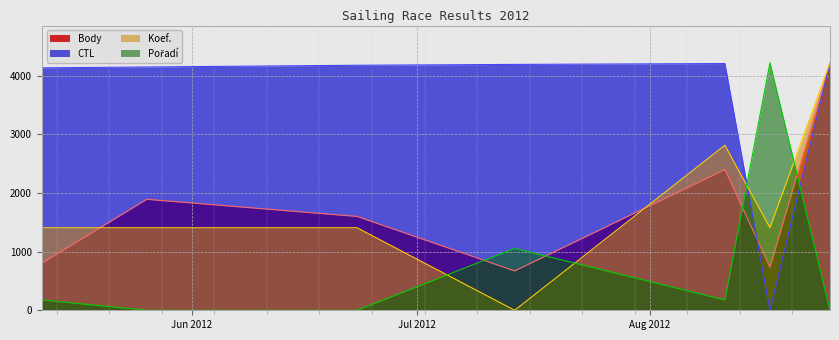

True or false: CTL and Koef. intersect in this chart.

True